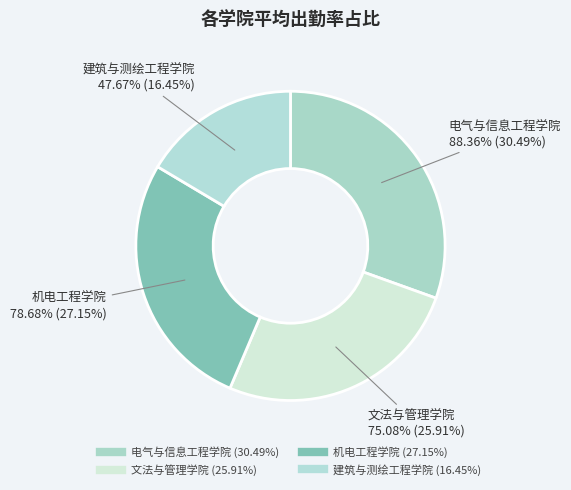

Which category has the biggest portion of the pie?

电气与信息工程学院